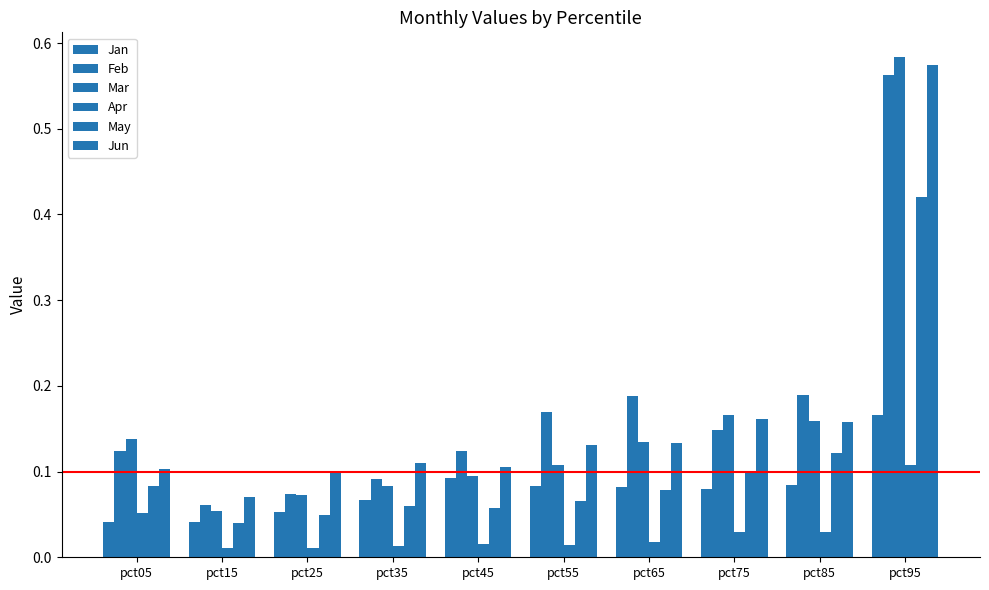

List the series in order of their peak value, lowest first.

Apr, Jan, May, Feb, Jun, Mar